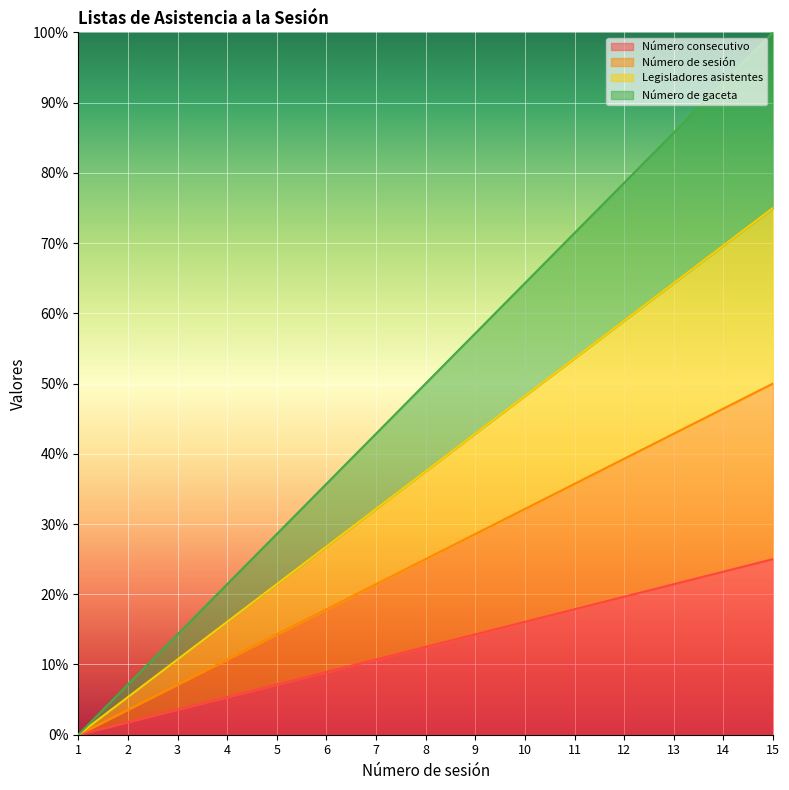

Does the chart display data point markers on the line(s)?

No